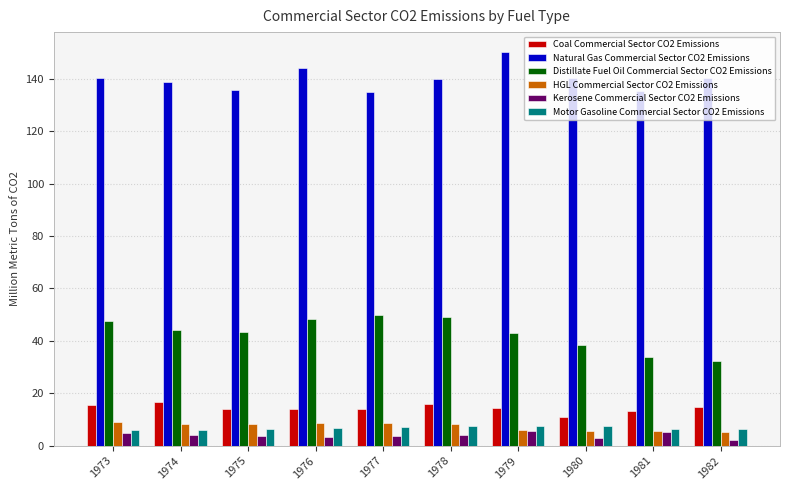

What is the total value across all series at 1981?

199.5